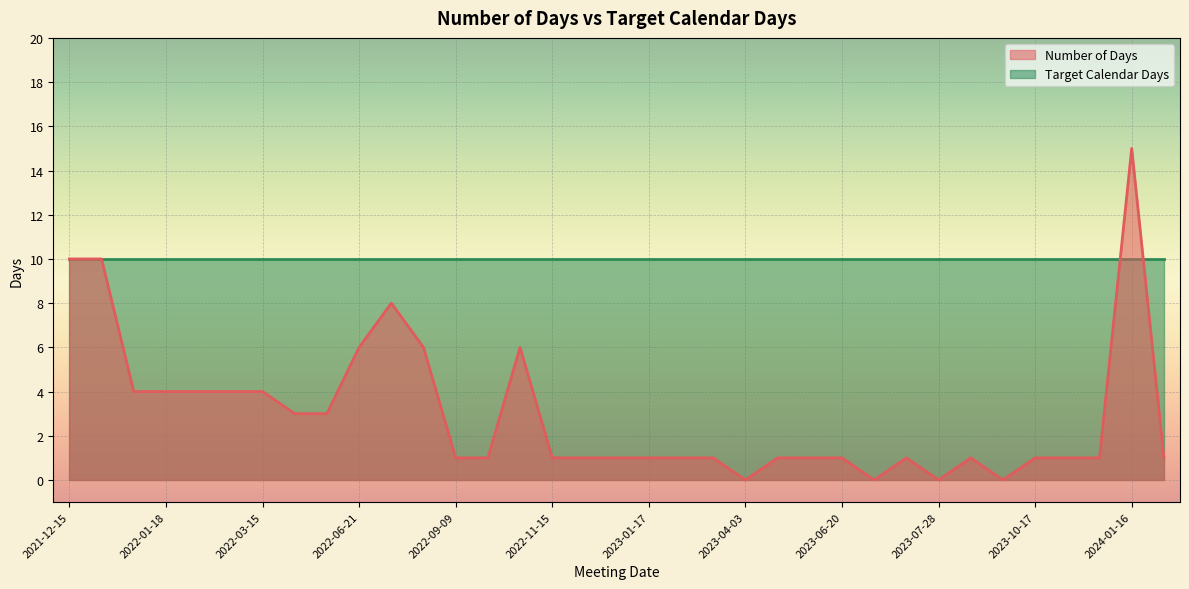

Reading left to right, what are all the values shown in this chart?

10	10	4	4	4	4	4	3	3	6	8	6	1	1	6	1	1	1	1	1	1	0	1	1	1	0	1	0	1	0	1	1	1	15	1